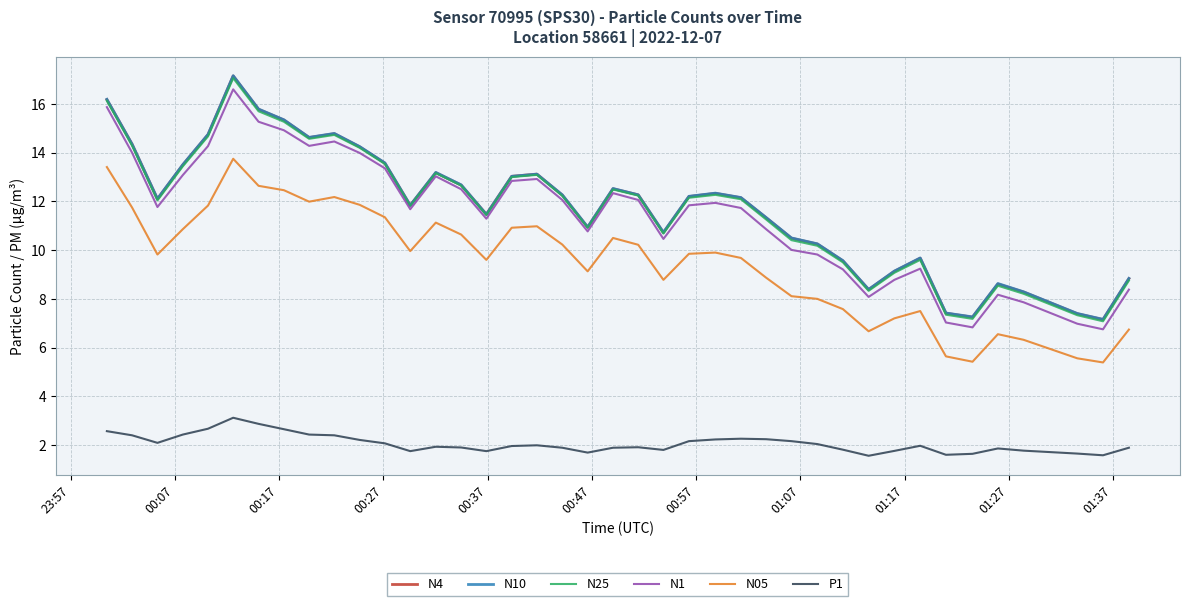

How many lines are shown in the chart?

6